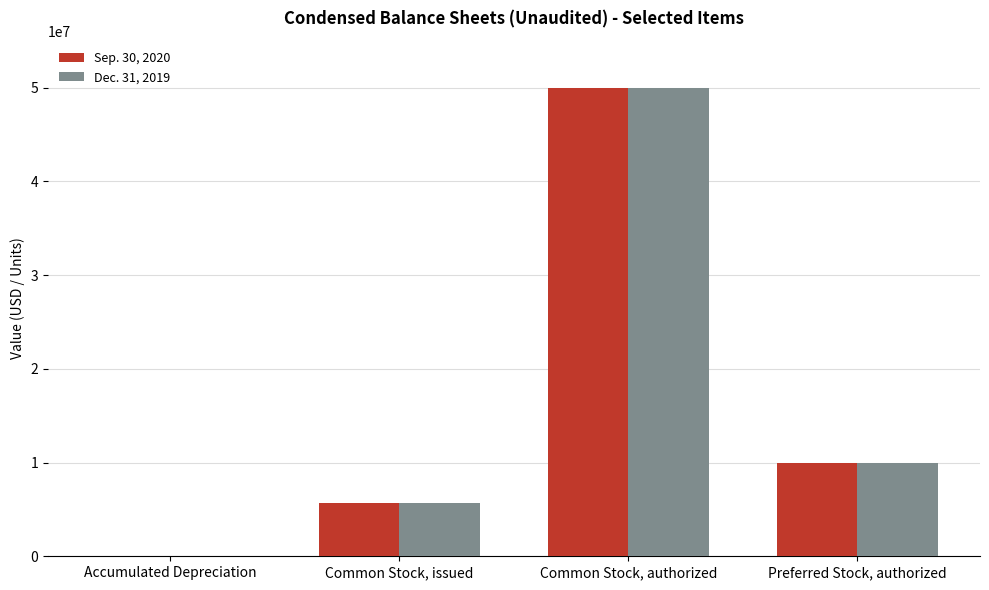

True or false: Dec. 31, 2019 has a value of 10000000 at Preferred Stock, authorized.

True